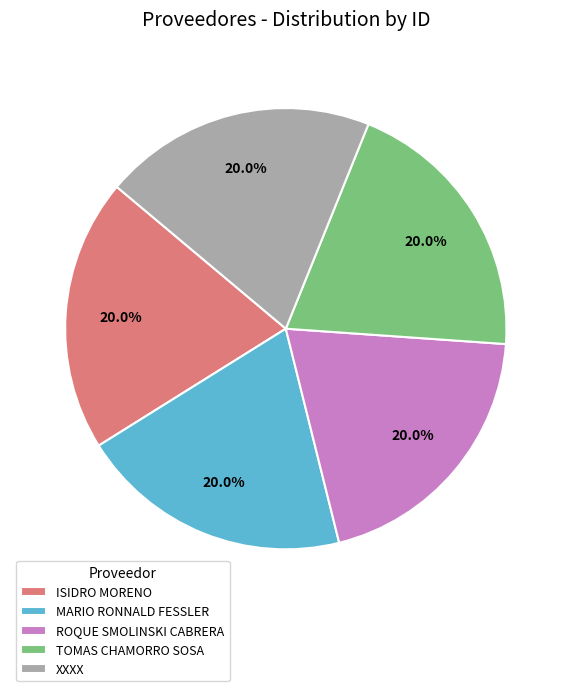

Does any single category account for the majority?

No